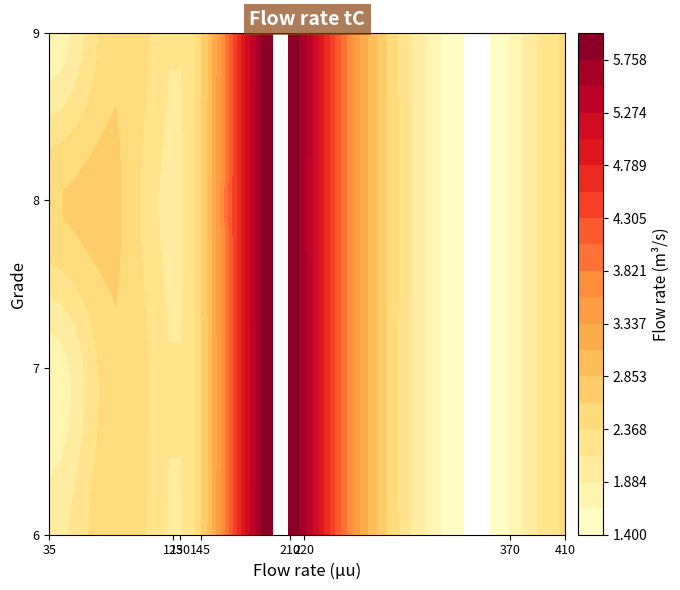

What is the difference between the maximum and minimum values in the 6 series?

4.6